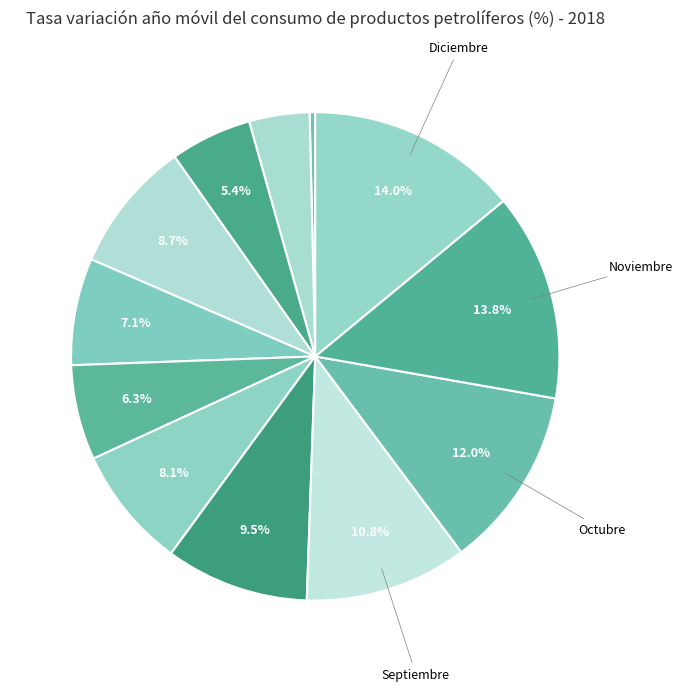

How many segments does this pie chart have?

12